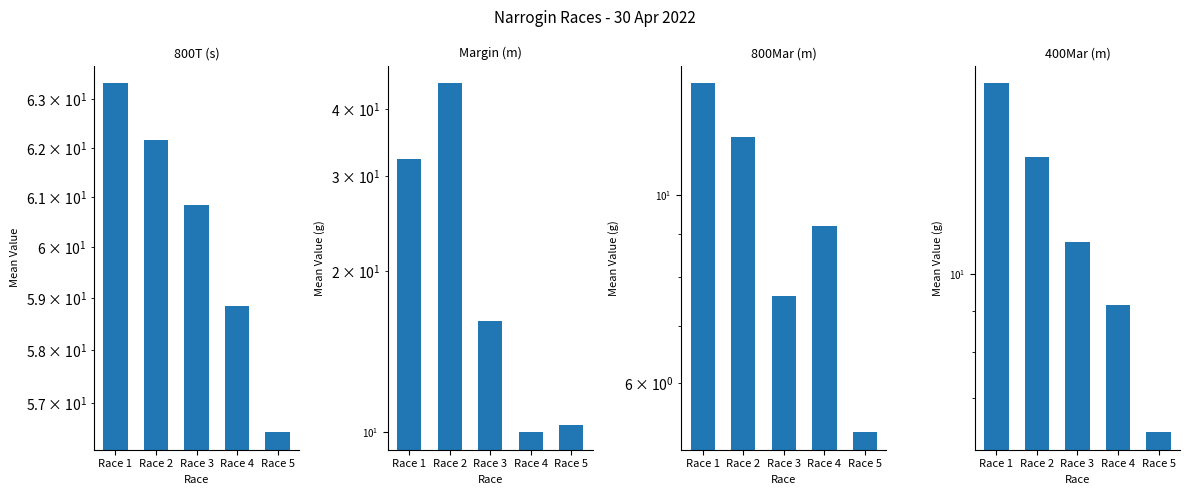

At which category does the chart reach its minimum across all series?

Race 5